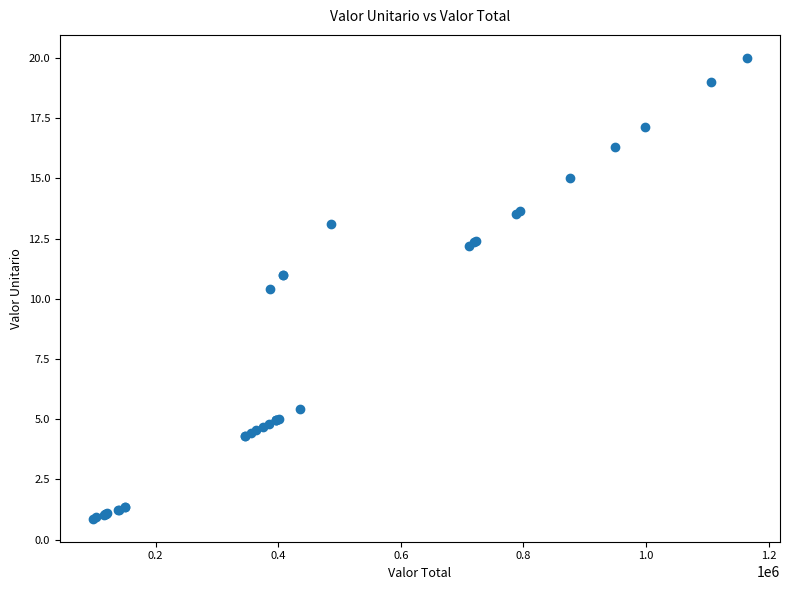

What Y value in the scatter plot is closest to 10?

10.4